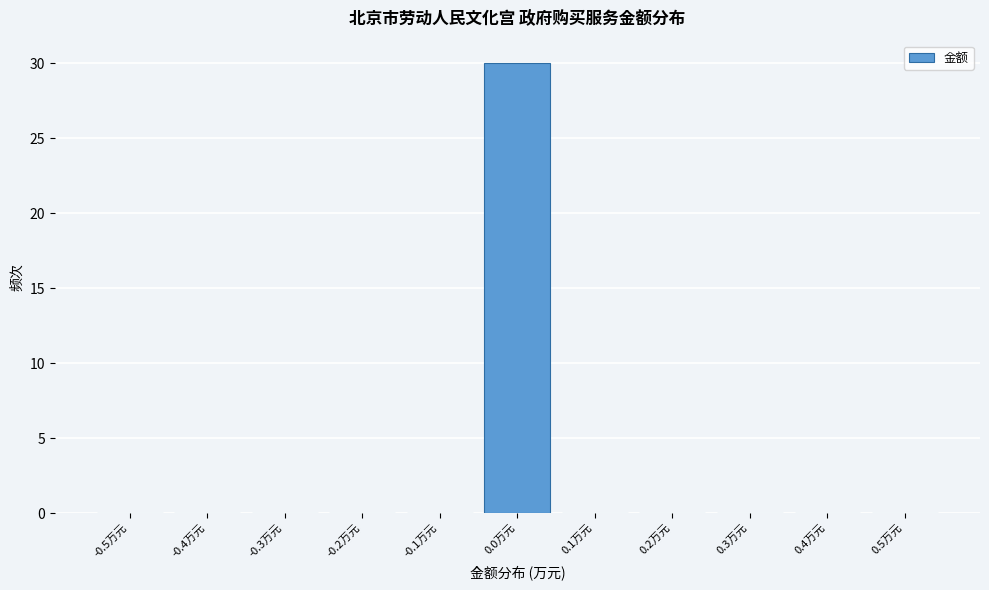

Reading right to left, transcribe all the data shown in this chart.

0.5万元=0	0.4万元=0	0.3万元=0	0.2万元=0	0.1万元=0	0.0万元=30	-0.1万元=0	-0.2万元=0	-0.3万元=0	-0.4万元=0	-0.5万元=0